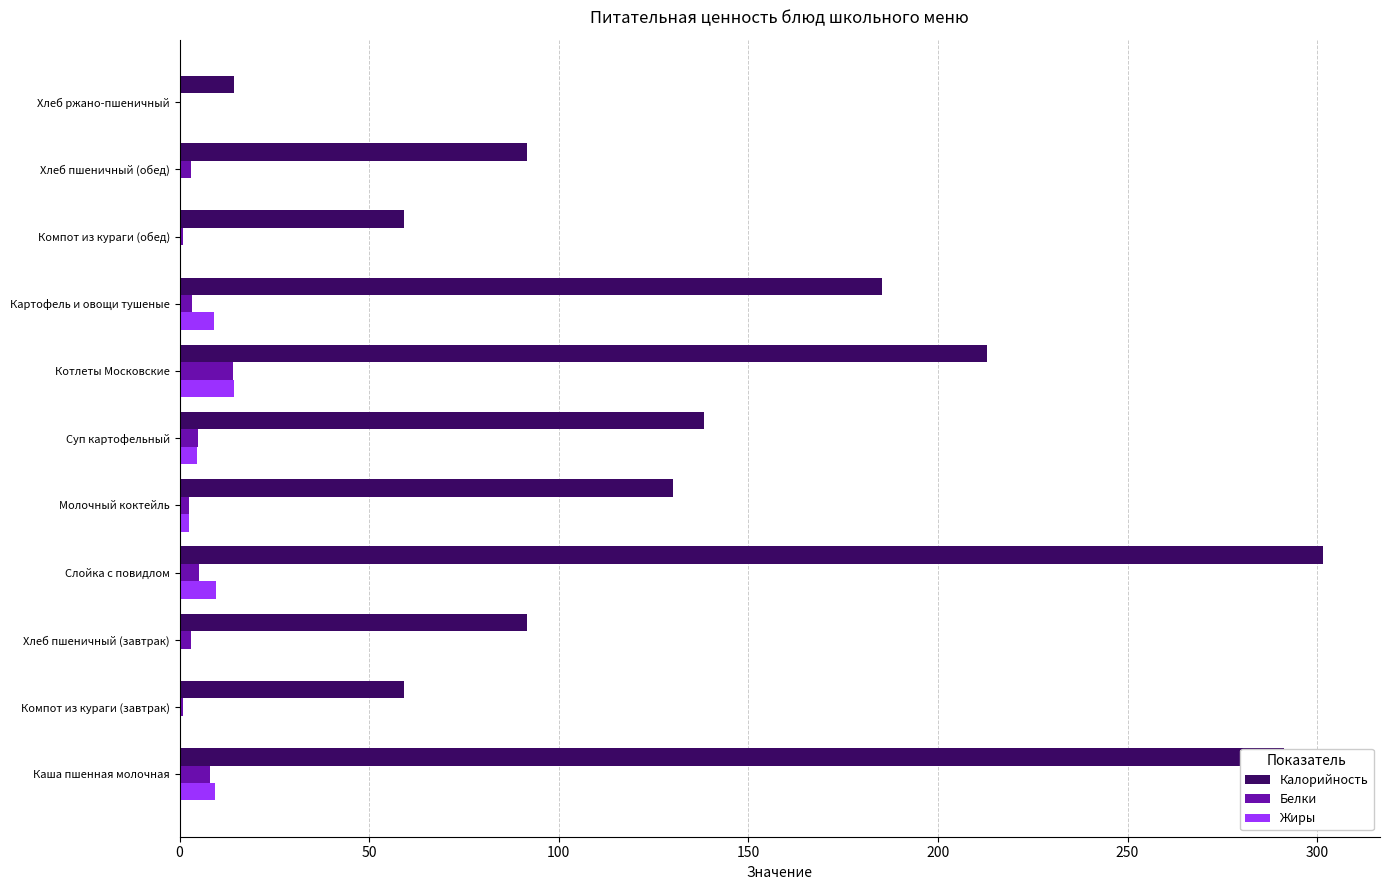

What is the sum of all Калорийность values?

1575.4